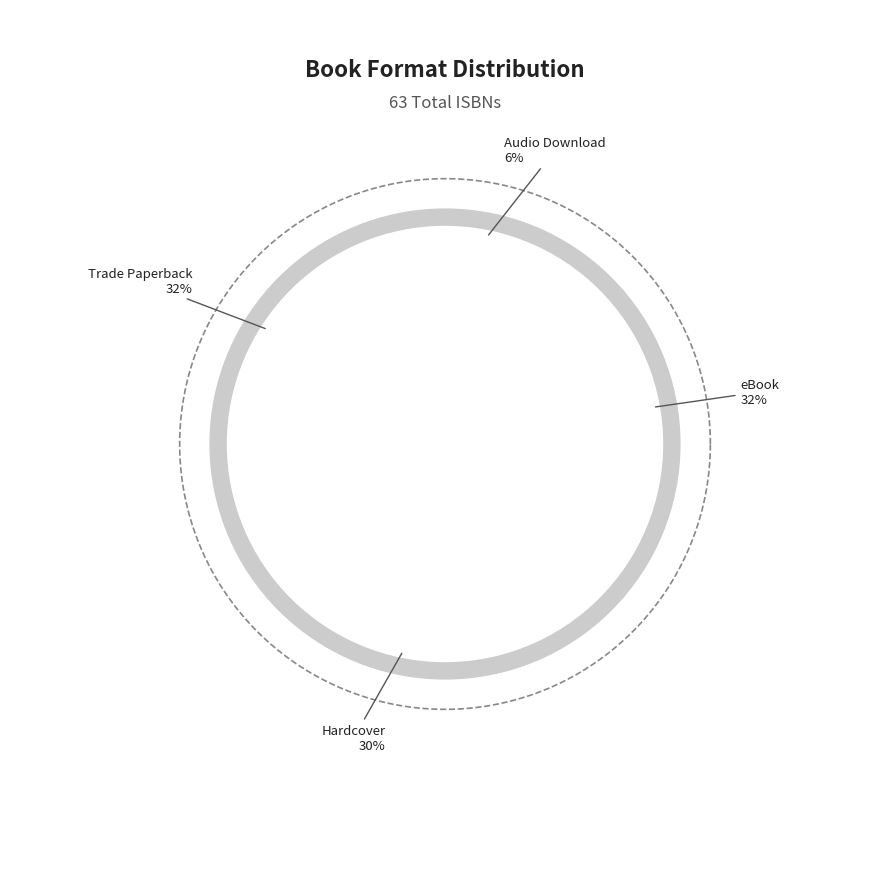

Approximately how many times larger is the value at Audio Download compared to Trade Paperback?

0.2